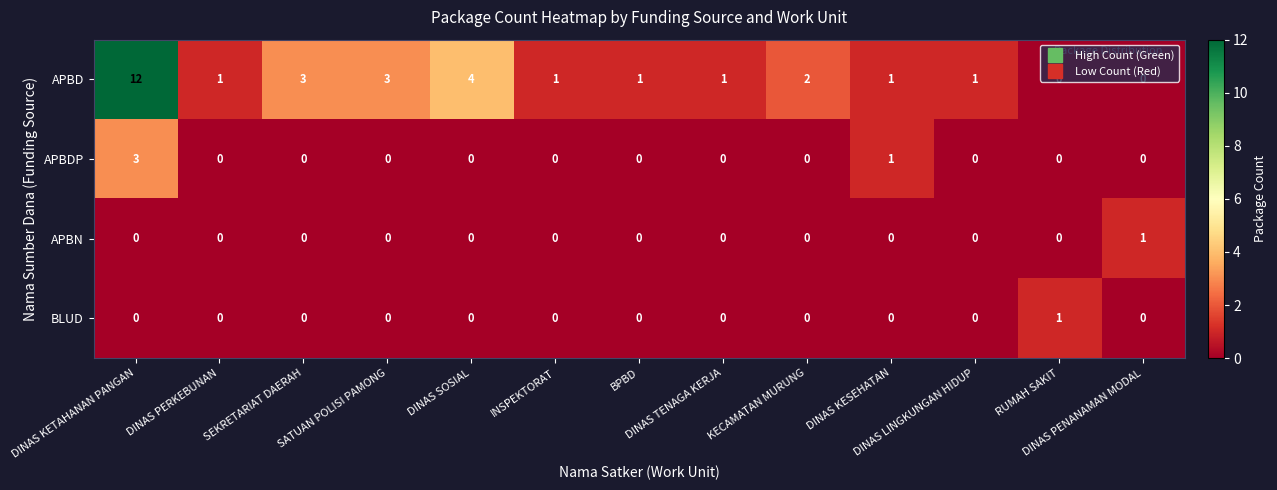

Which series has the largest total across all categories?

APBD